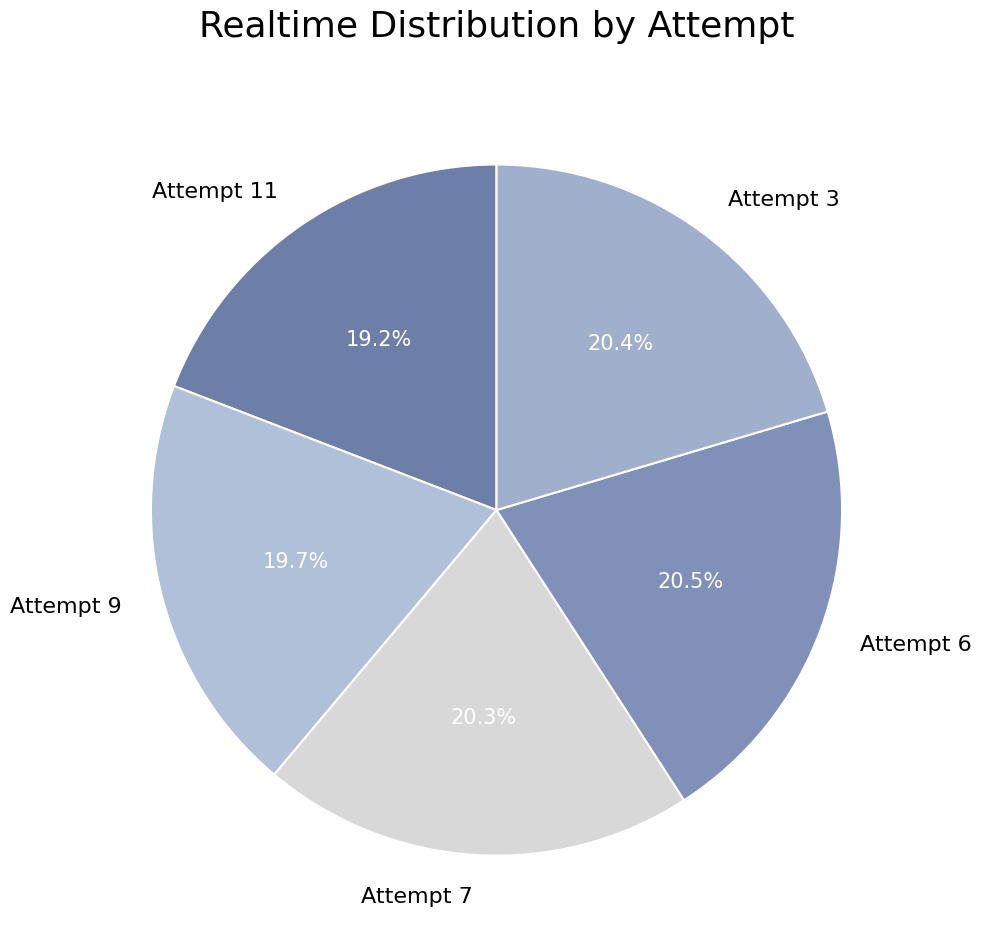

Which category has the smallest portion of the pie?

Attempt 11